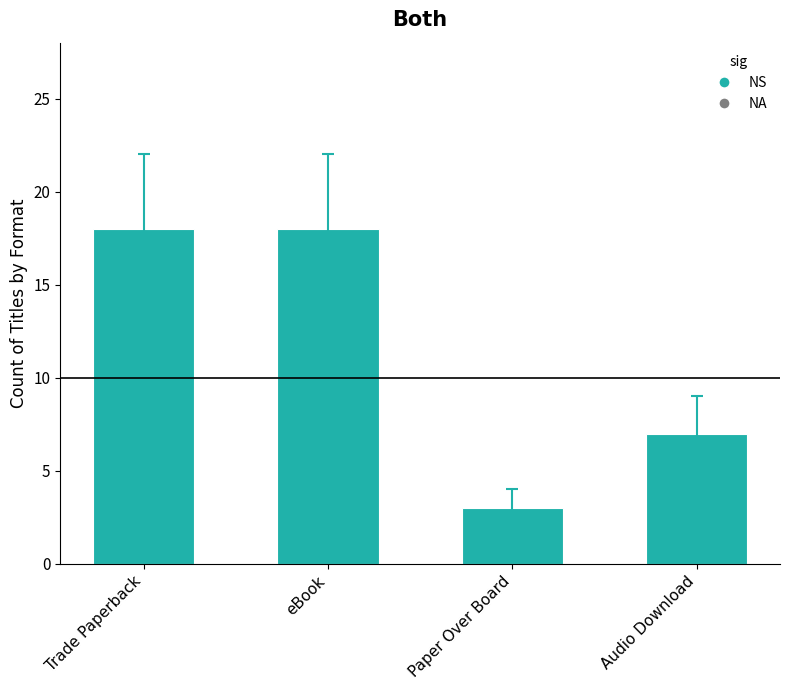

Does the chart contain any negative values?

No